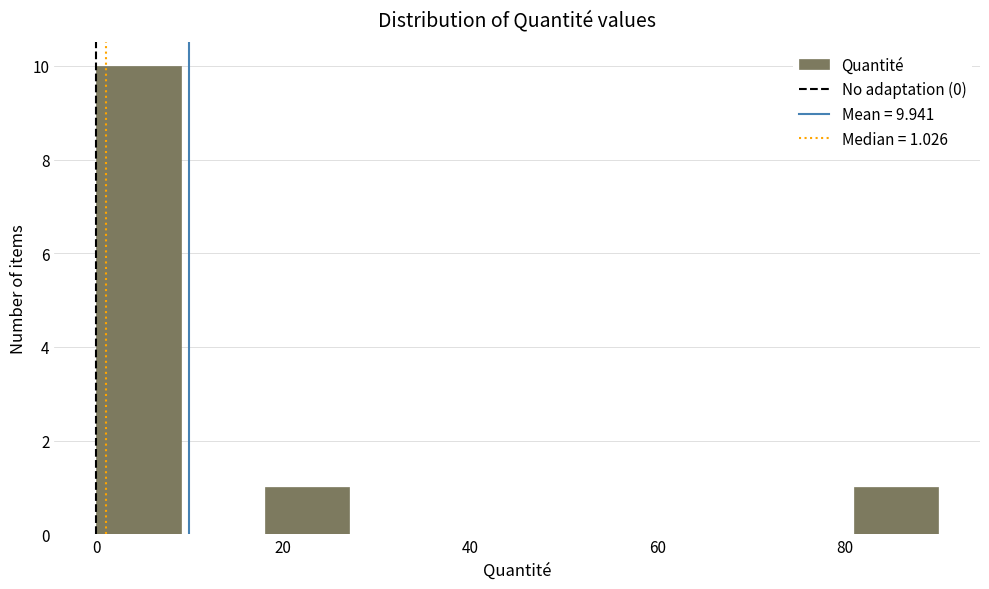

Over which range of the x-axis is the bar tallest?

0 to 10